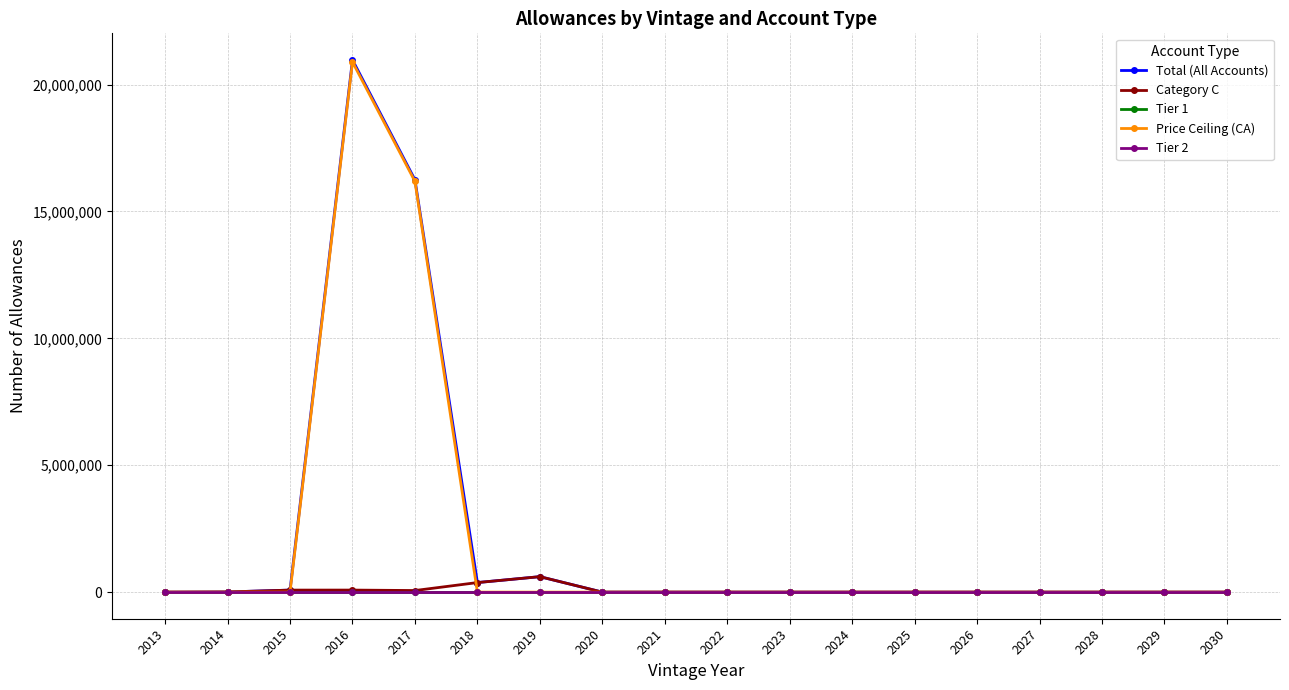

True or false: Total (All Accounts) and Category C intersect in this chart.

False